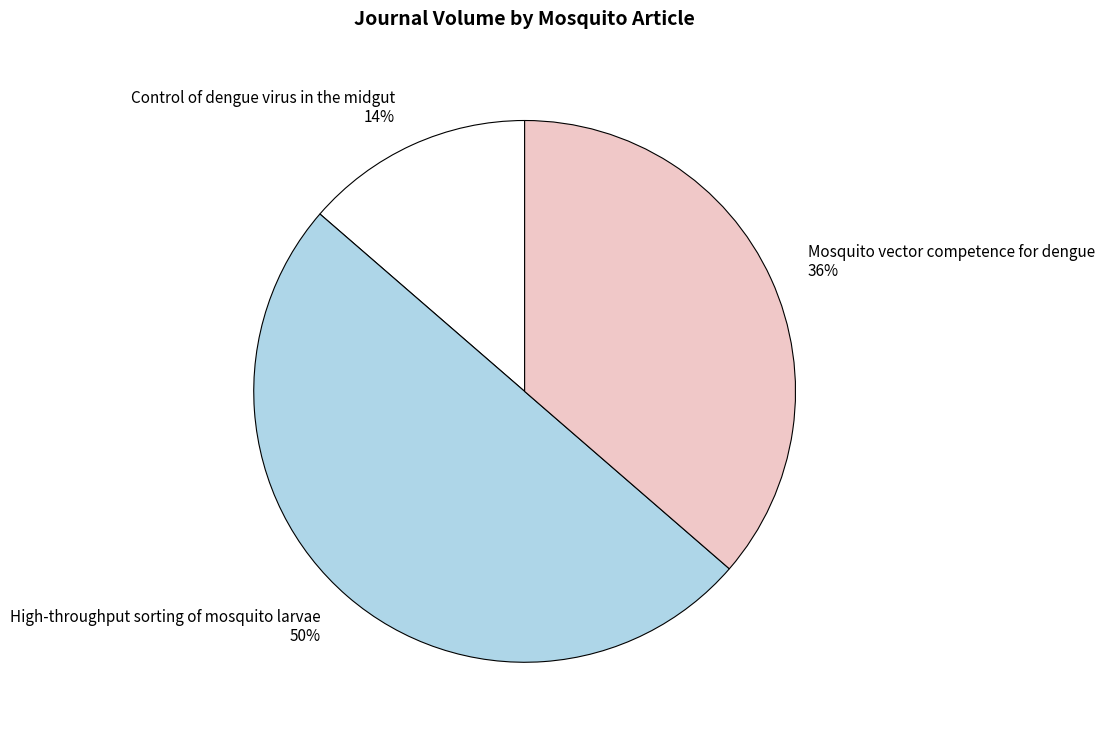

To the nearest percent, what is the average slice percentage?

33%